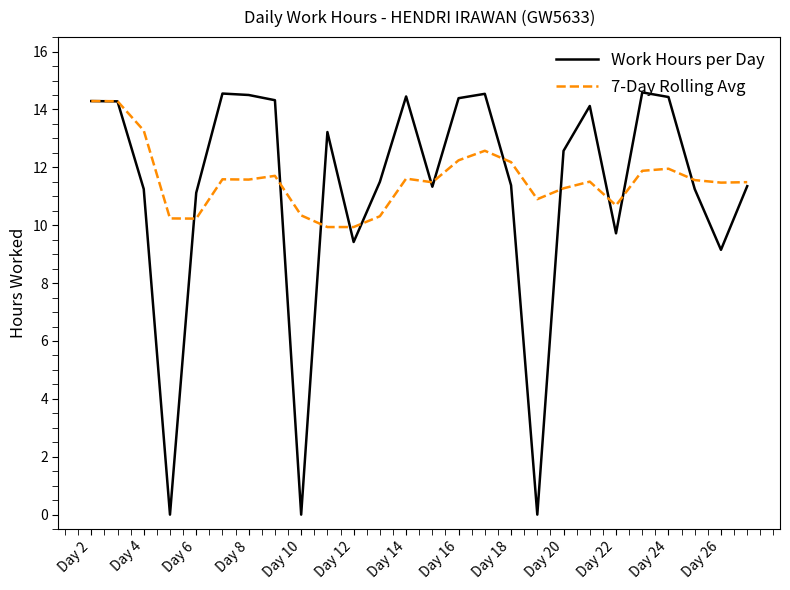

Which series ends up on top after the final intersection of Work Hours per Day and 7-Day Rolling Avg?

7-Day Rolling Avg